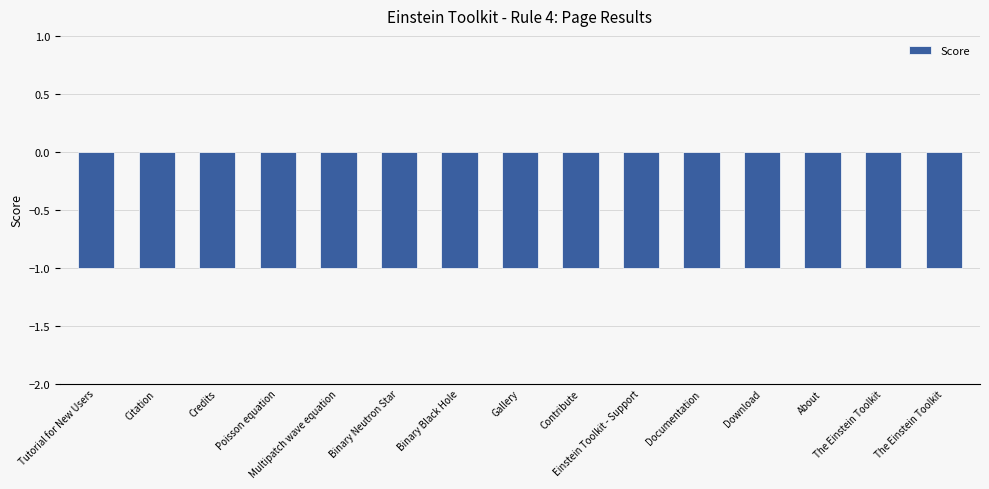

What is the label of the 9th bar from the left?

Contribute